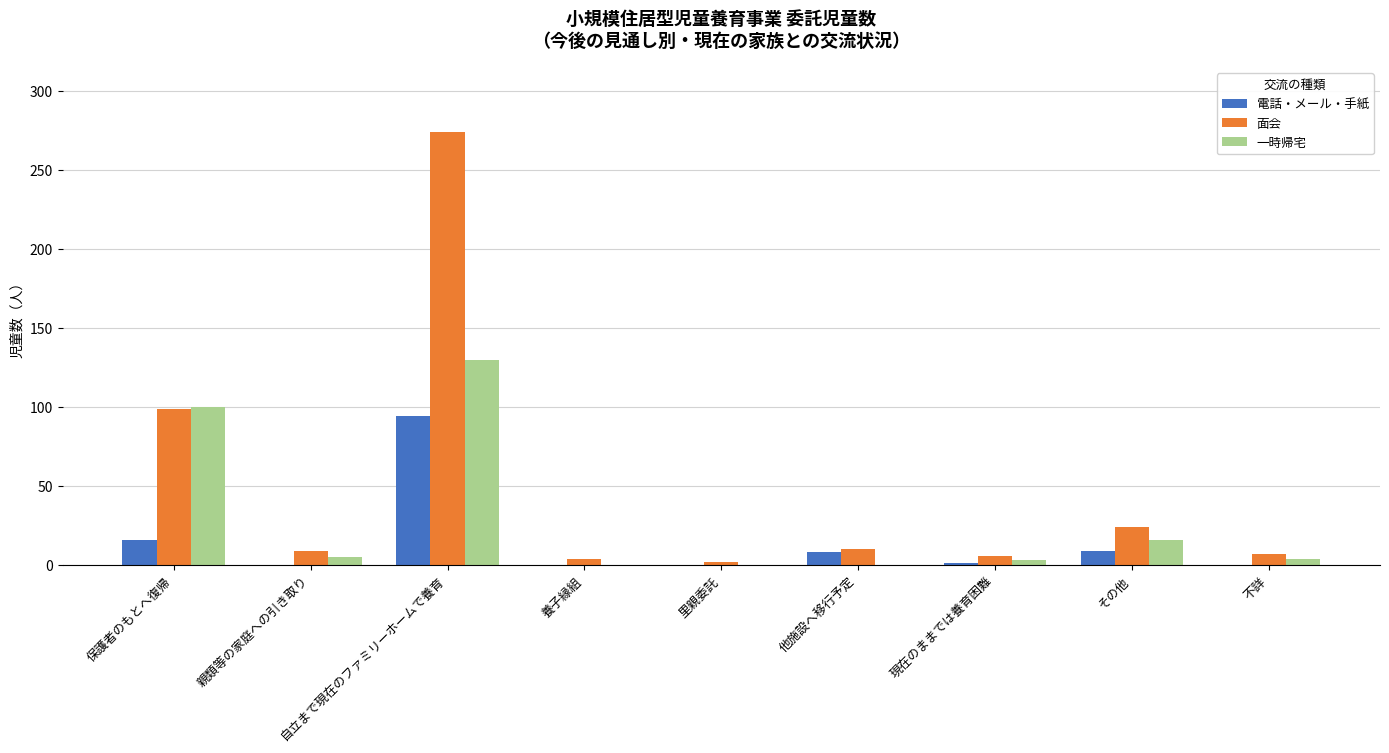

True or false: 面会 has a value of 404 at 自立まで現在のファミリーホームで養育.

False